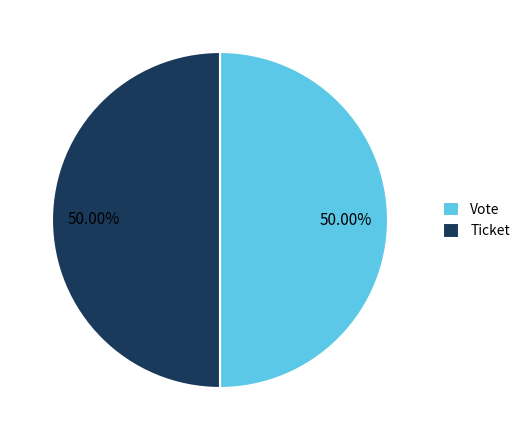

What is the ratio of the value at Vote to the value at Ticket?

1.0